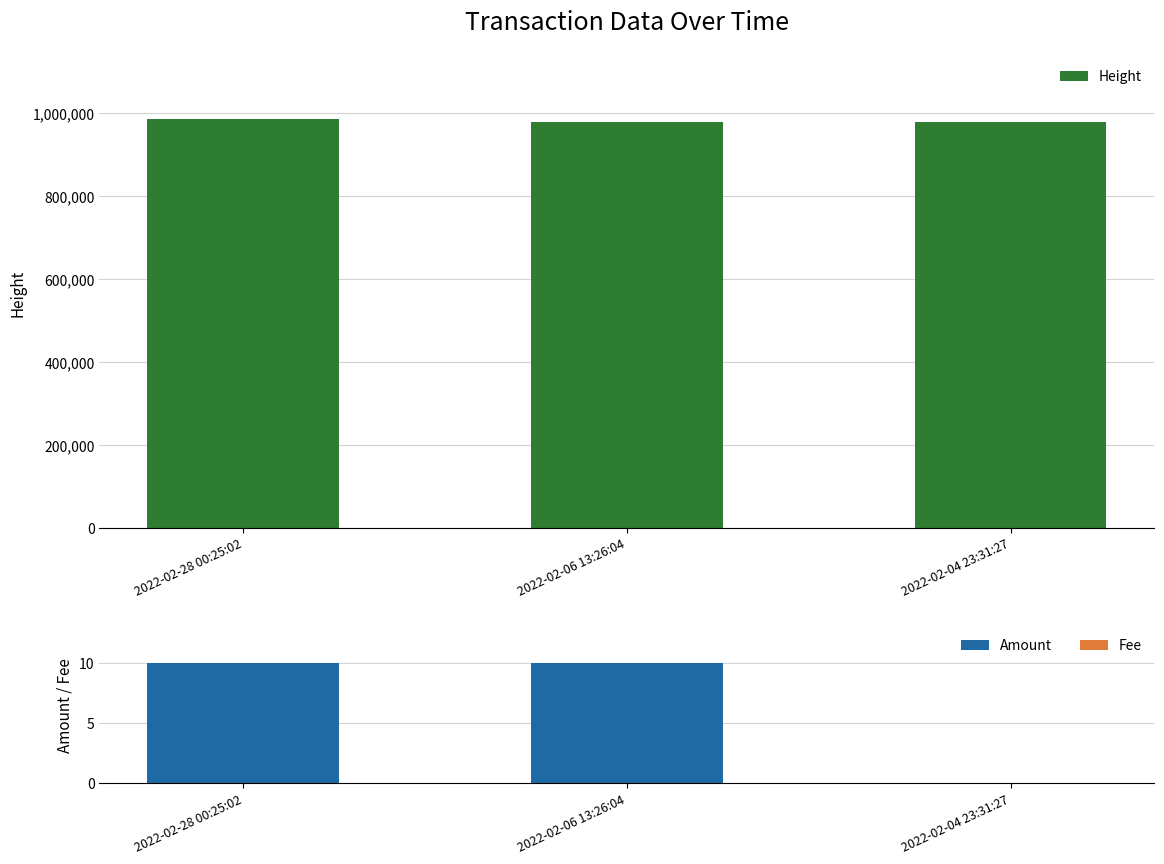

How many groups of bars are there?

3